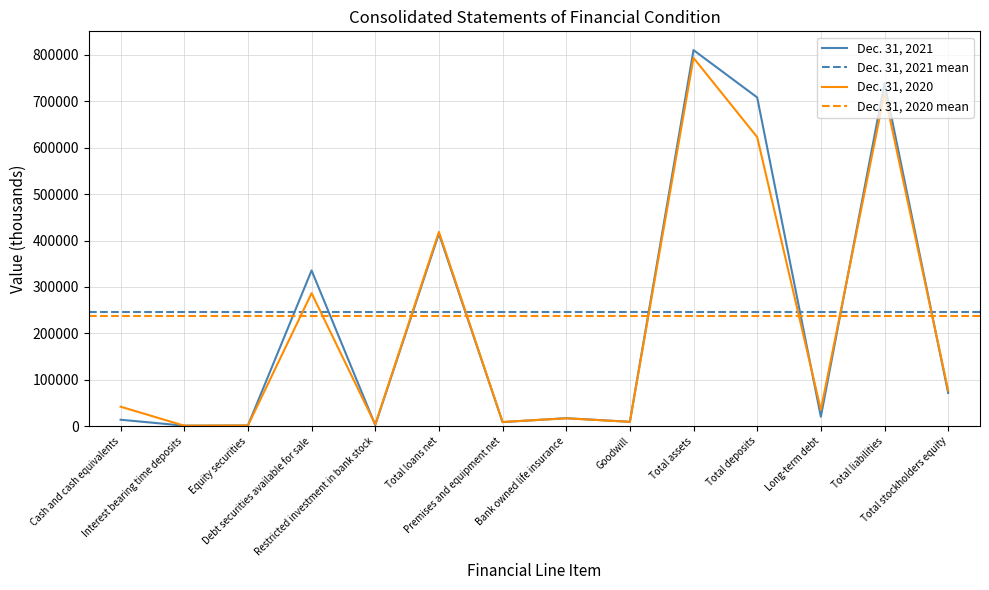

What is the approximate value of Dec. 31, 2020 at Total deposits, to the nearest 50?

622850